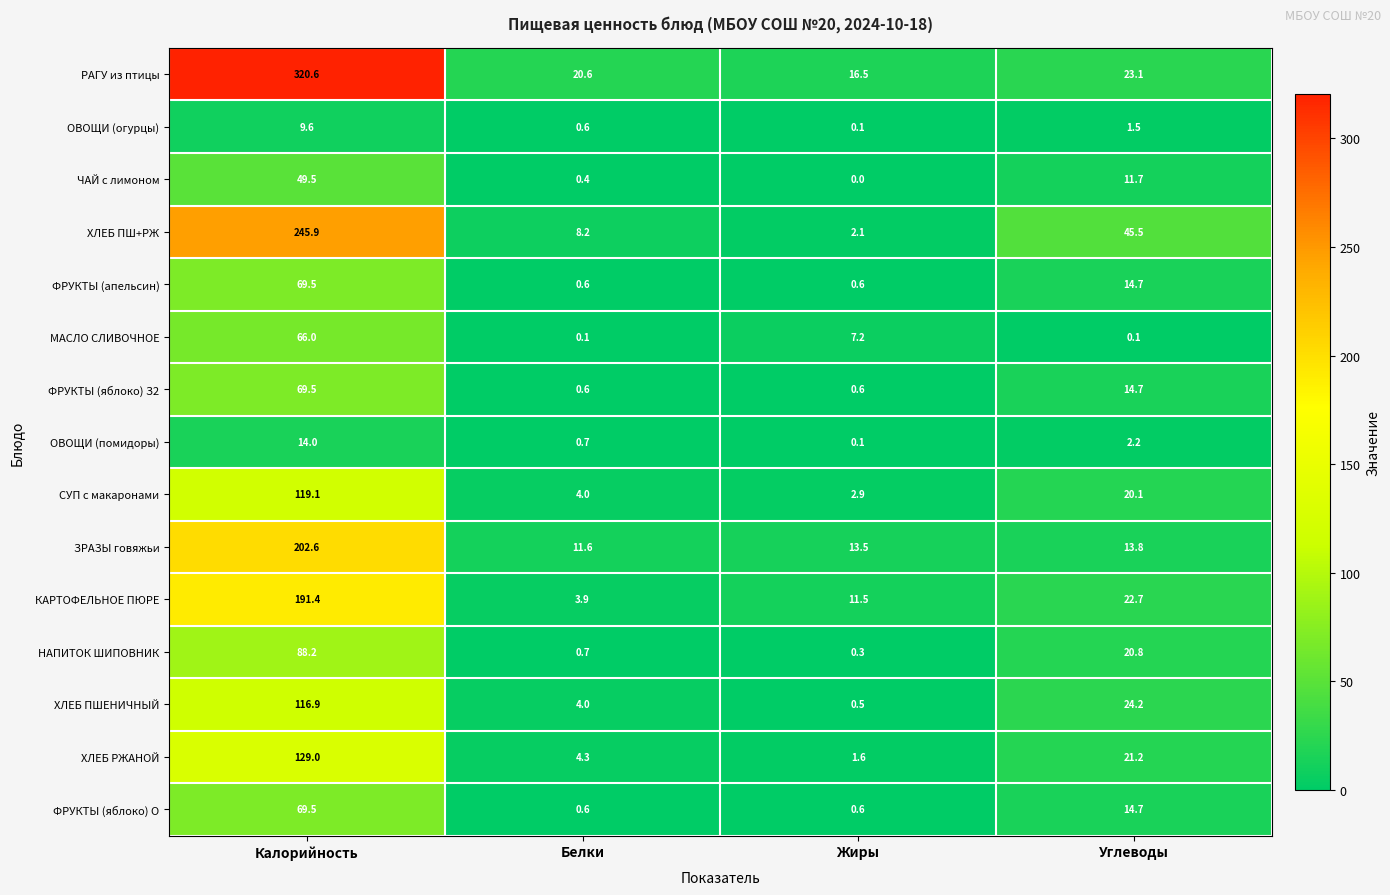

How many distinct data groups are displayed?

15